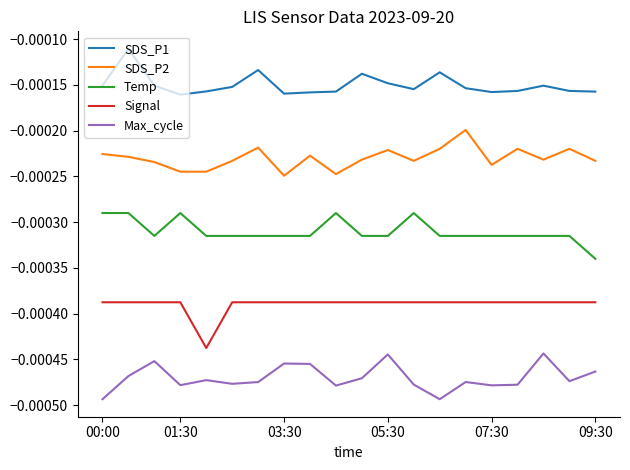

List the series in order of their peak value, lowest first.

Max_cycle, Signal, Temp, SDS_P2, SDS_P1